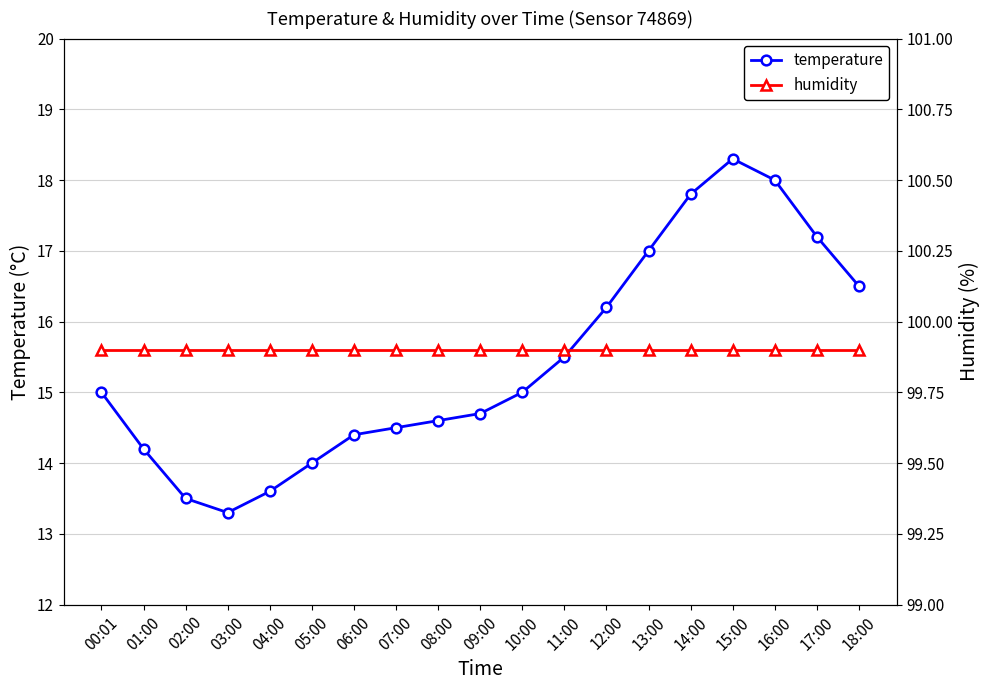

What value does the temperature series have at 11:00?

15.5